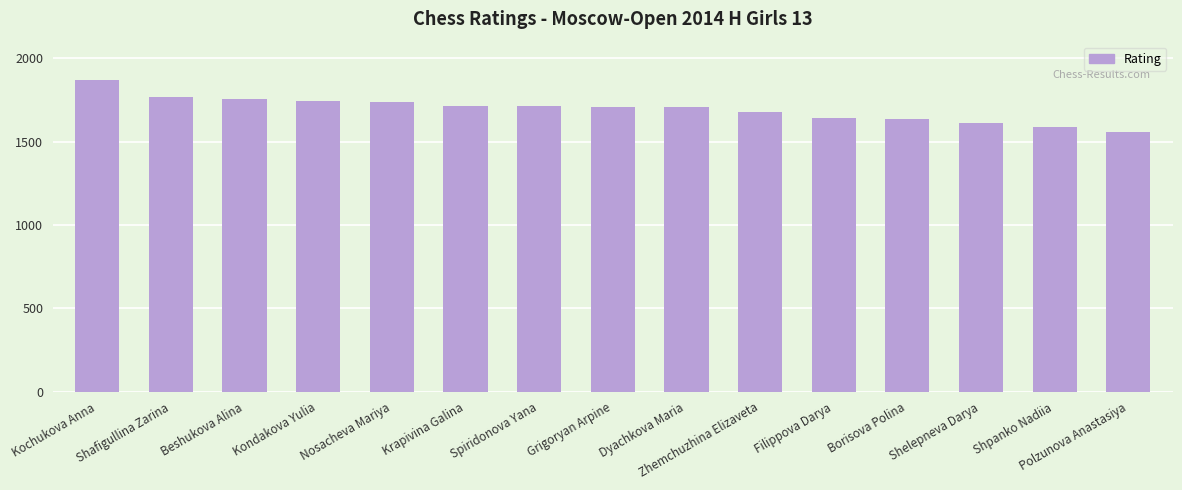

What is the sum of the values at Zhemchuzhina Elizaveta and Grigoryan Arpine?

3390